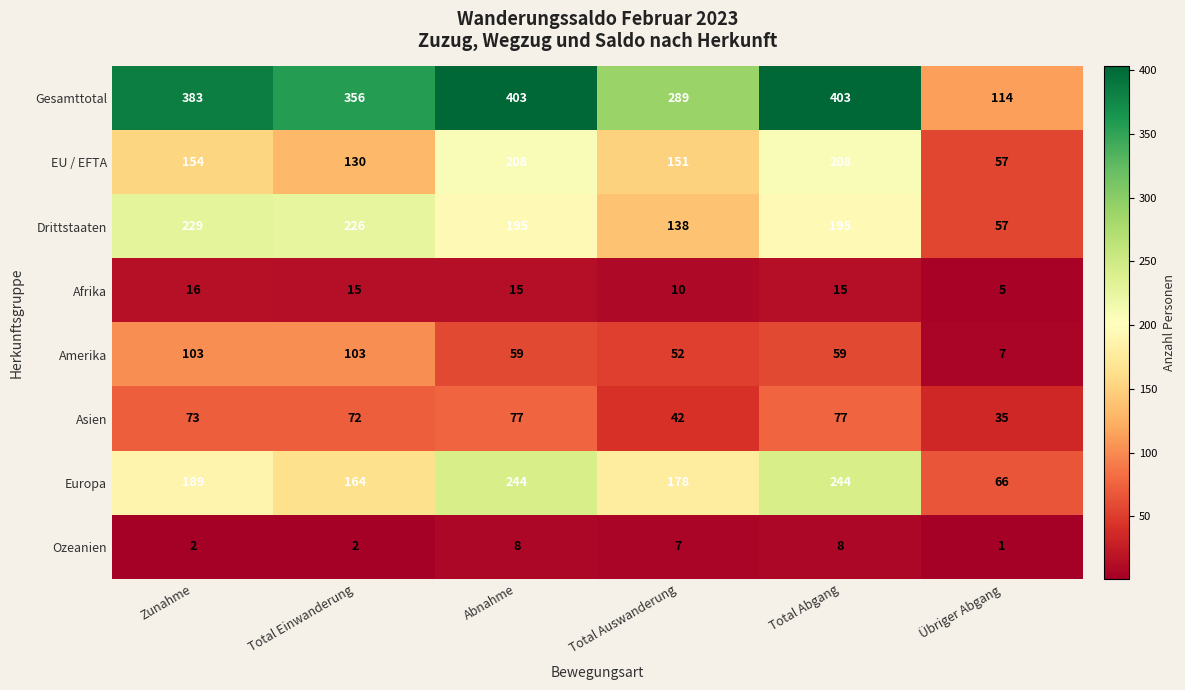

What is the total value across all series at Übriger Abgang?

342